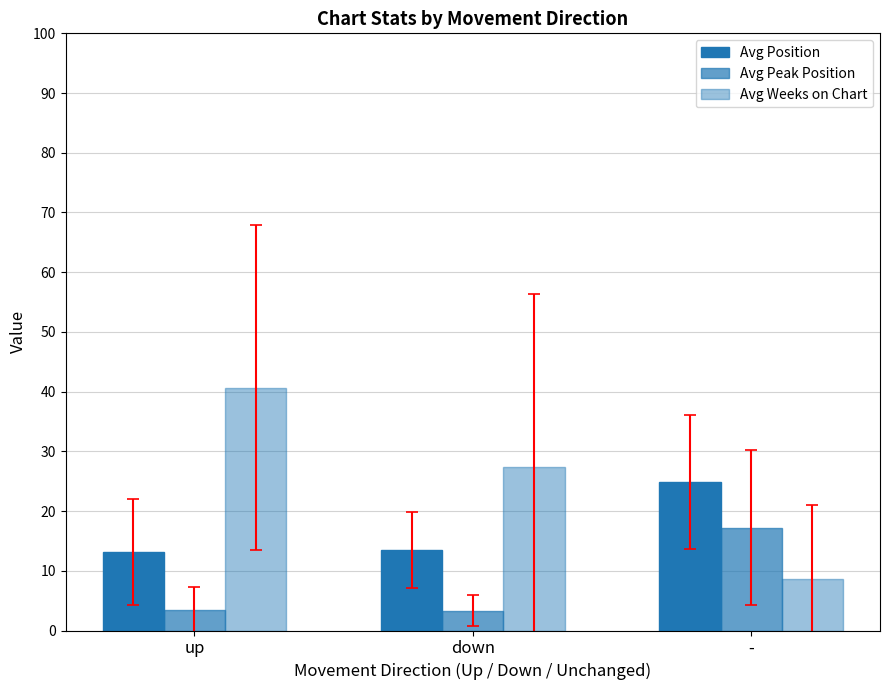

How many bars are there in each group?

3